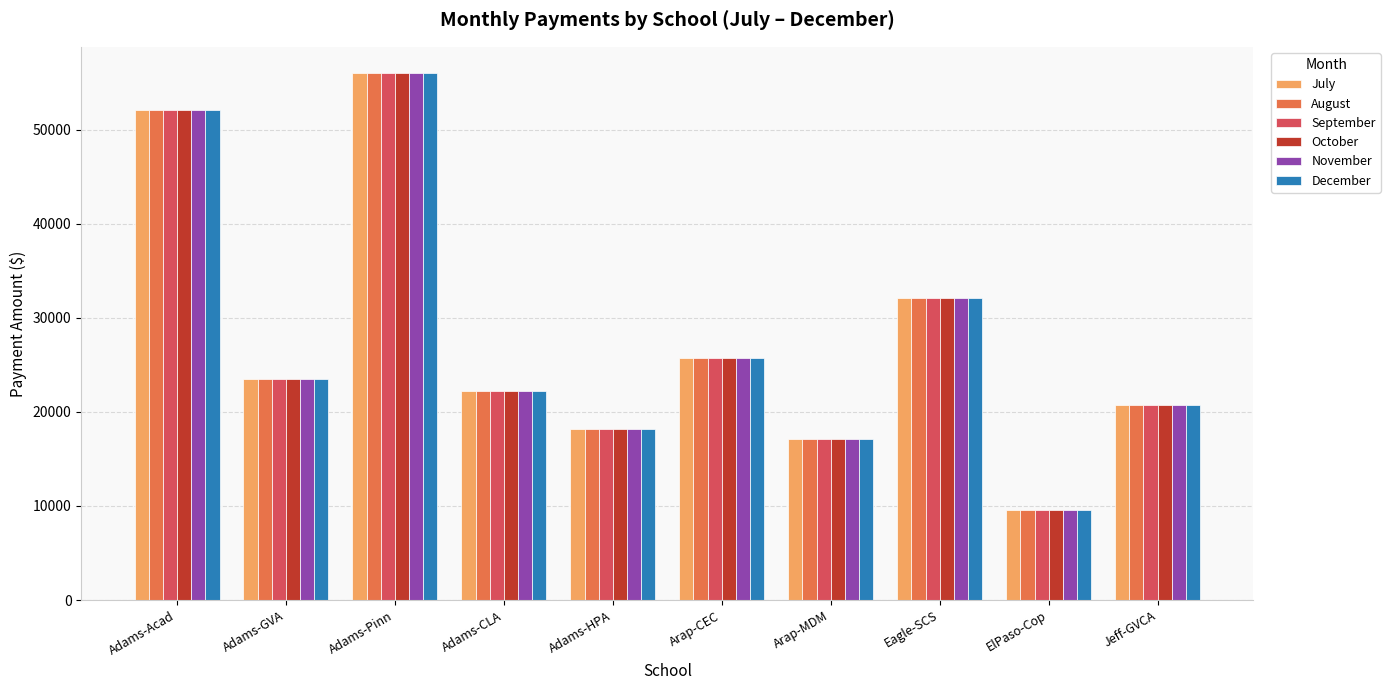

What is the label of the 5th bar from the left?

Adams-HPA